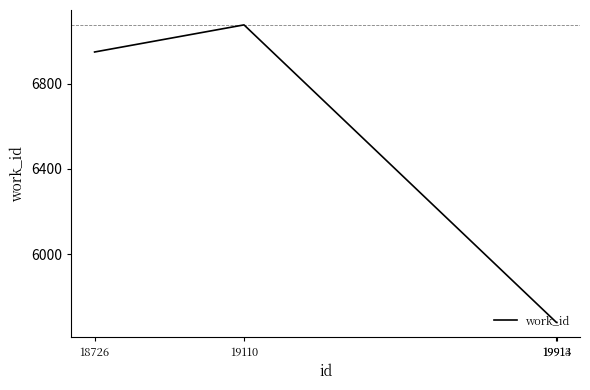

Reading left to right, extract all data points from this chart.

18726=6948	19110=7075	19913=5681	19914=5681